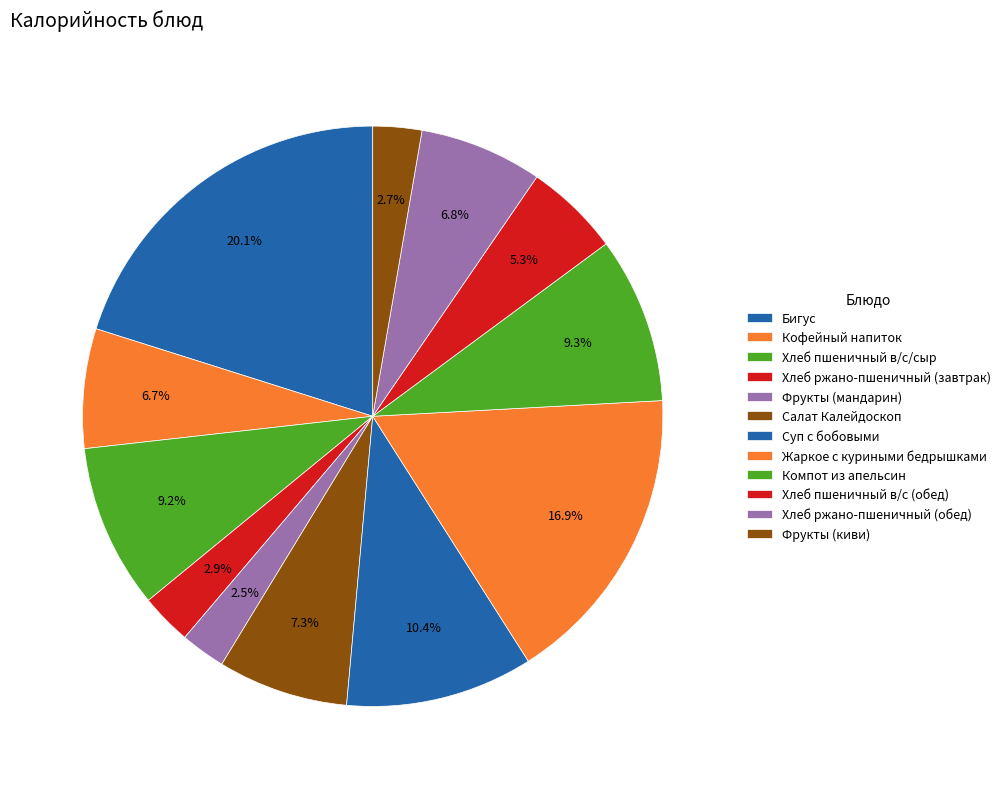

Count the number of slices in the pie.

12